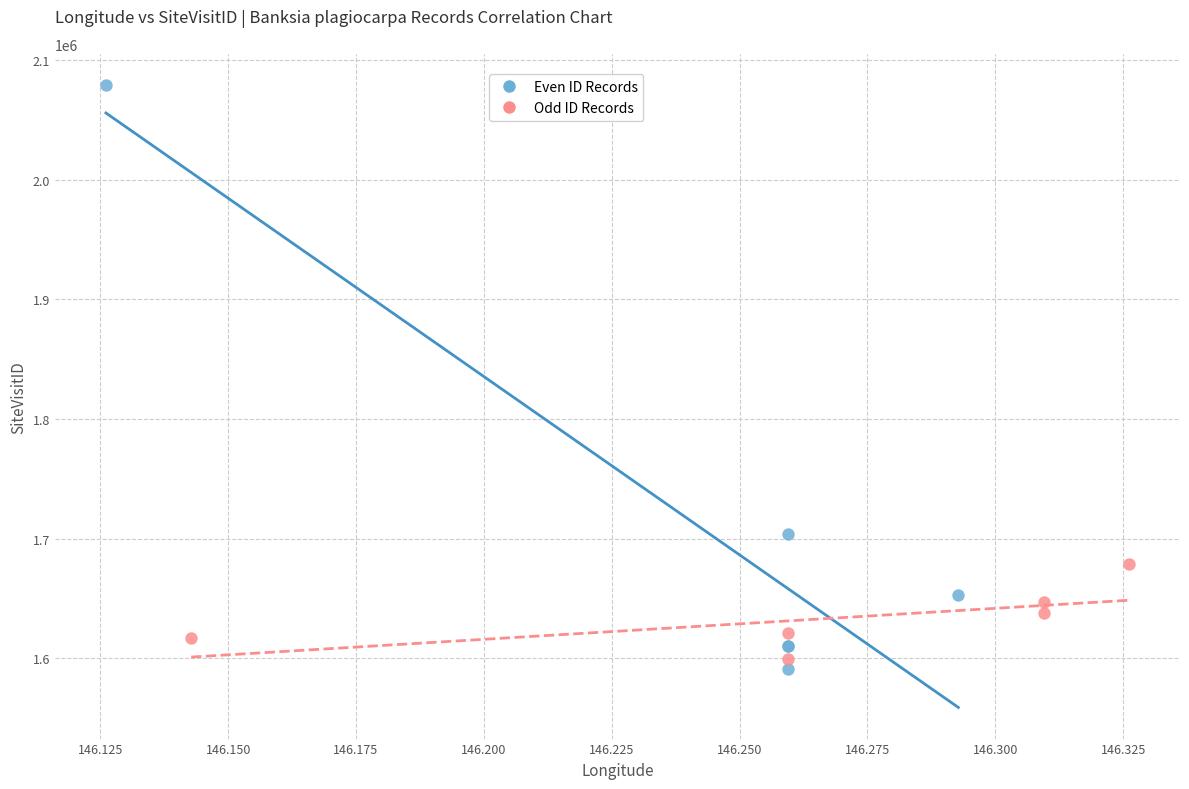

Which series contains the highest Y value?

Even ID Records